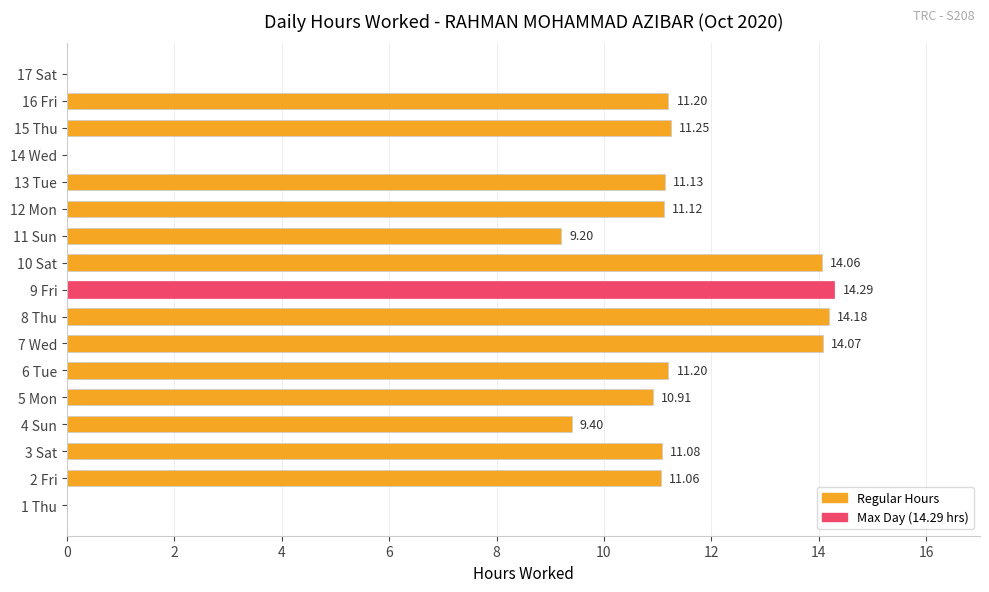

What is the change in value from 5 Mon to 9 Fri?

+3.4